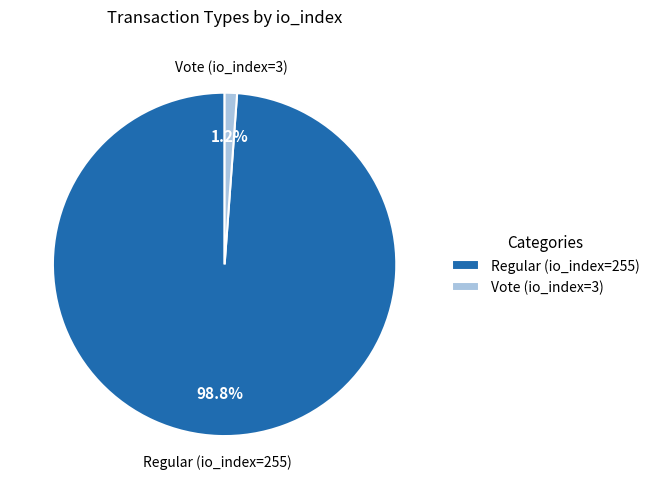

Combined, what portion of the pie is Regular (io_index=255) and Vote (io_index=3)?

100.0%